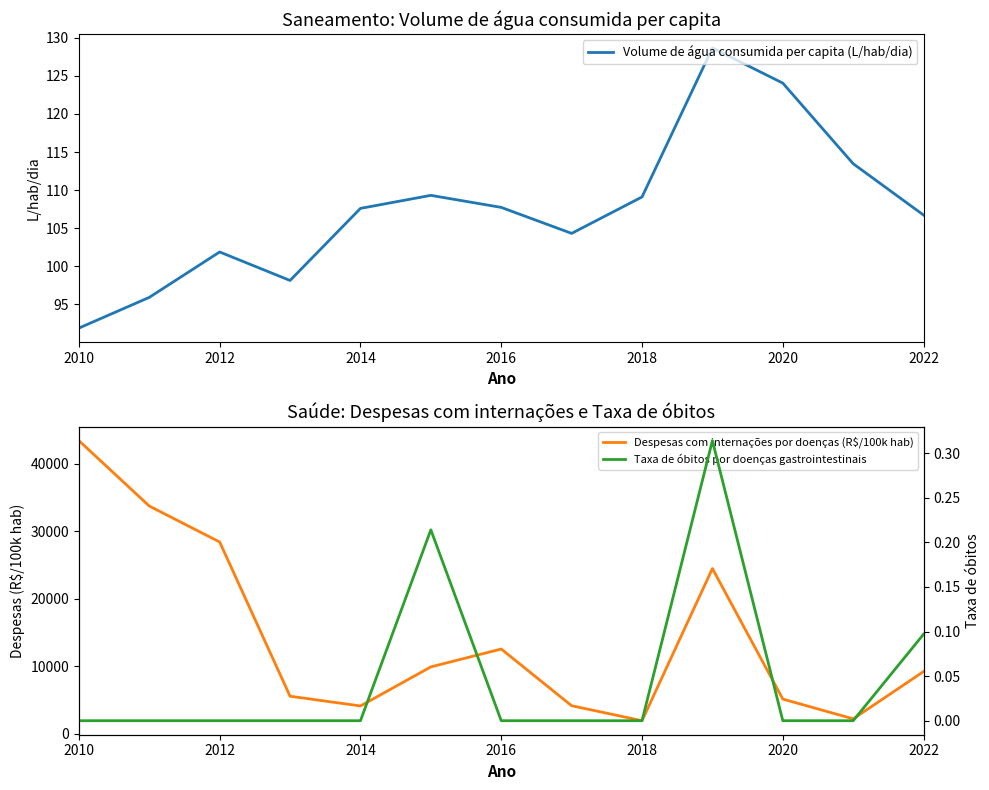

What is the minimum value for Volume de água consumida per capita (L/hab/dia)?

91.9